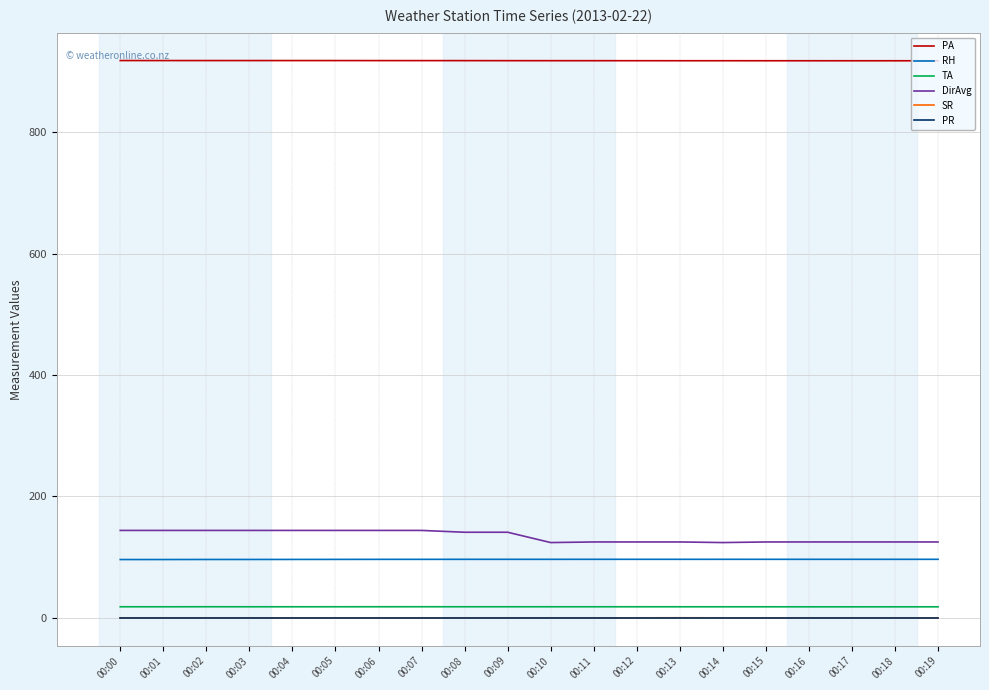

Which series has the largest total across all categories?

PA